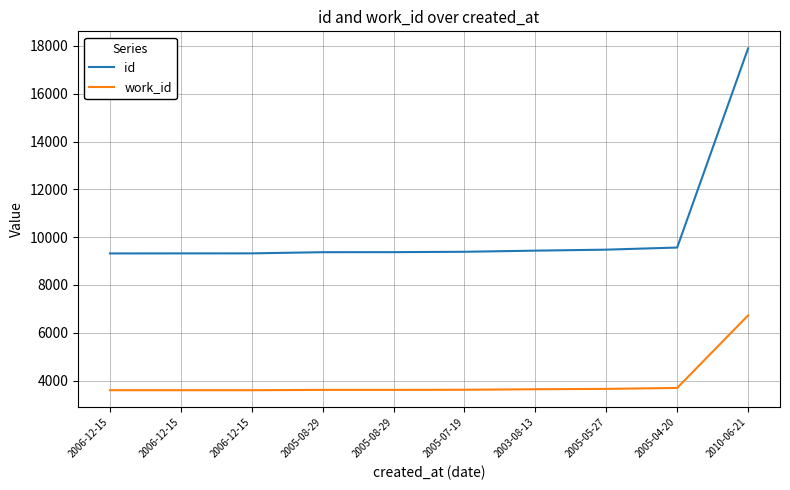

Does the chart have visible grid lines?

Yes